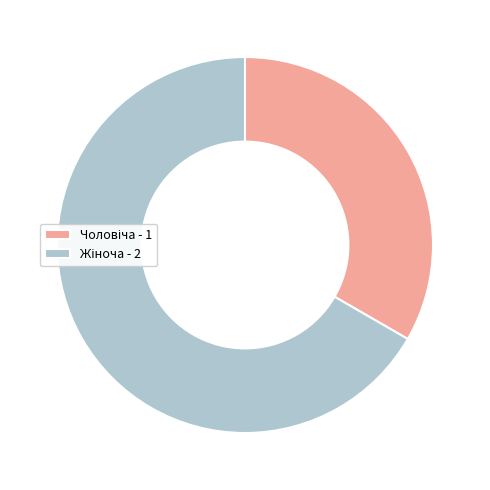

Is there a majority slice in this chart?

Yes